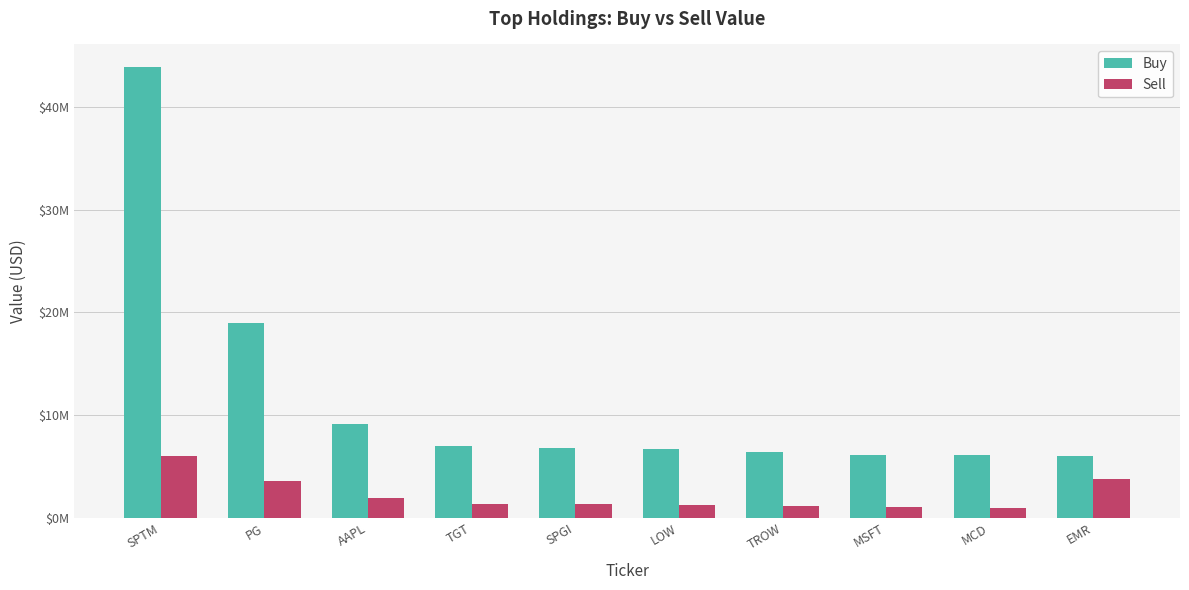

Reading left to right, extract all data points from this chart.

Buy: 43863000	18961000	9112000	6984000	6834000	6743000	6419000	6164000	6103000	6069000
Sell: 6018000	3619000	1952000	1381000	1313000	1290000	1192000	1111000	936000	3779000